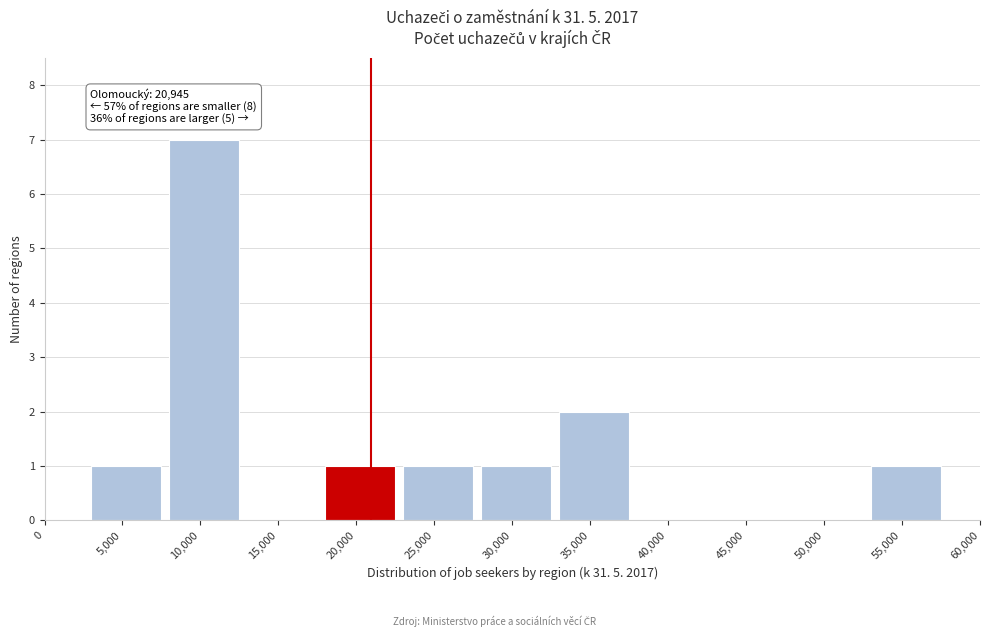

Reading left to right, transcribe all the data shown in this chart.

0=0	5,000=1	10,000=7	15,000=0	20,000=1	25,000=1	30,000=1	35,000=2	40,000=0	45,000=0	50,000=0	55,000=1